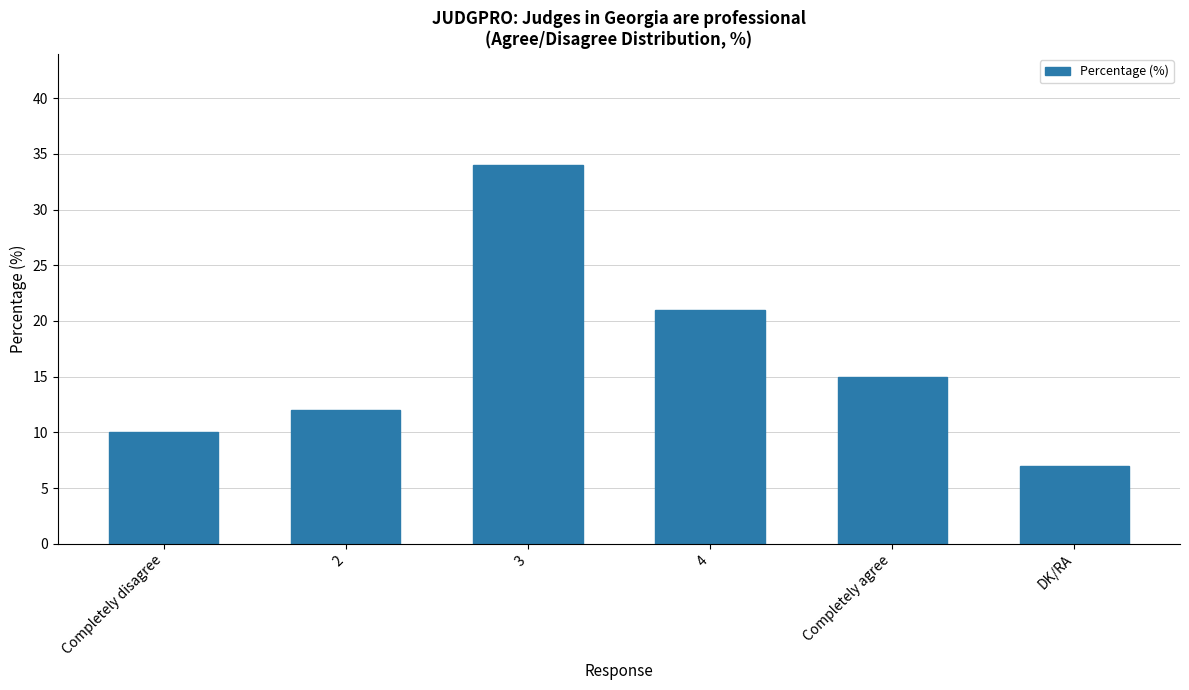

At which category does the chart reach its minimum across all series?

DK/RA